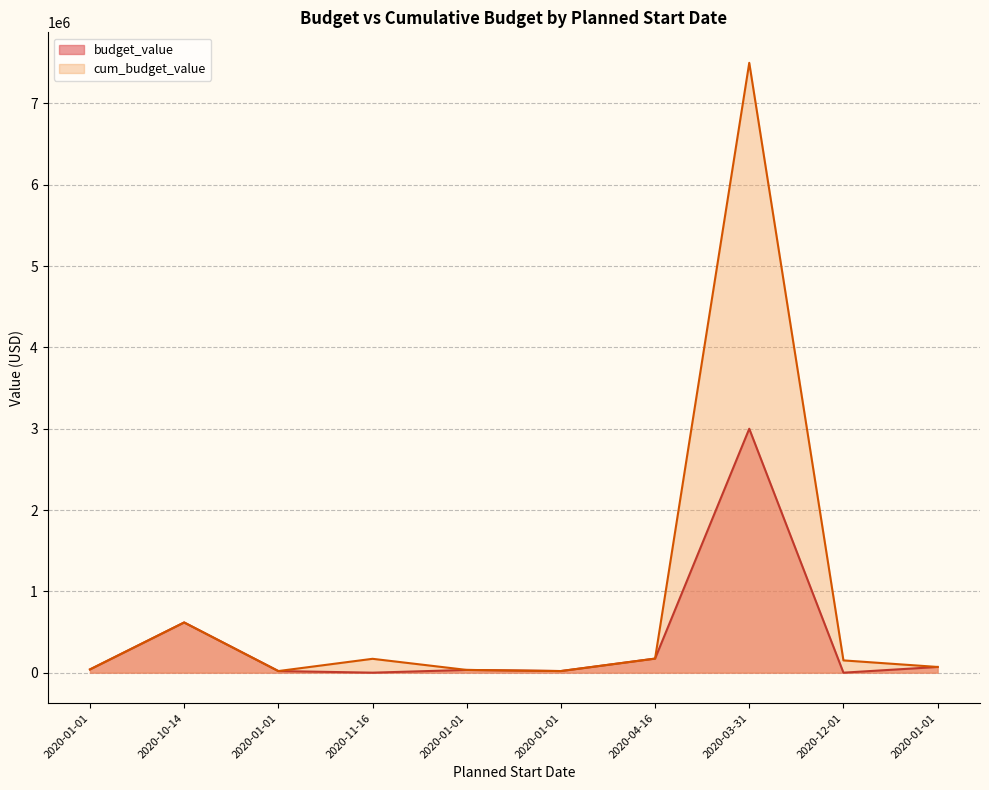

Is the value of budget_value at 2020-11-16 greater than the value of cum_budget_value at 2020-11-16?

No